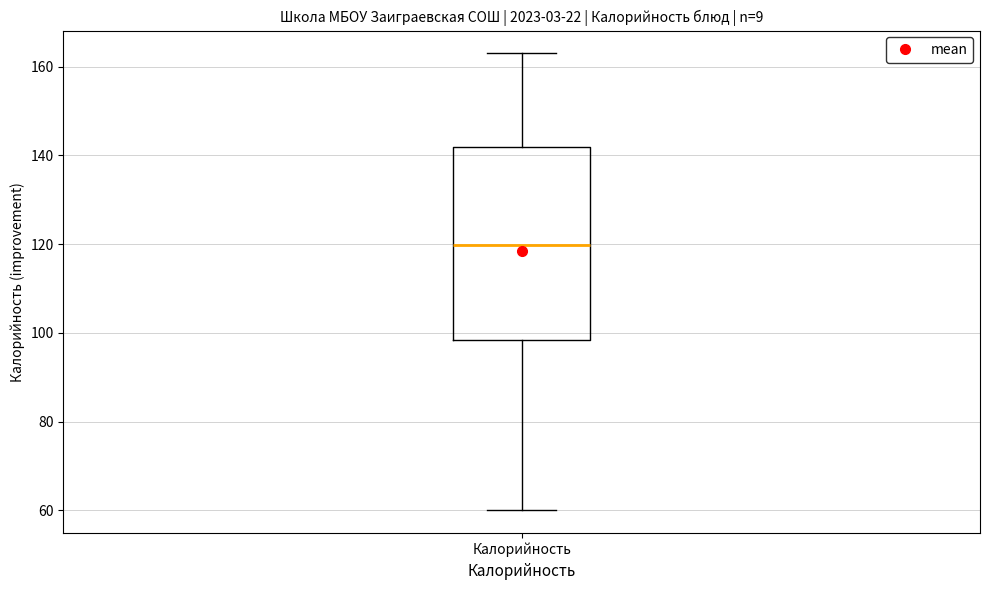

Transcribe this box plot: give where the median line is, the range the box spans, and where the two whiskers end, as read against the y-axis. The values are not printed on the chart, so give them approximately, as read against the axis.

median 120, box 98 to 142, whiskers 60 to 164